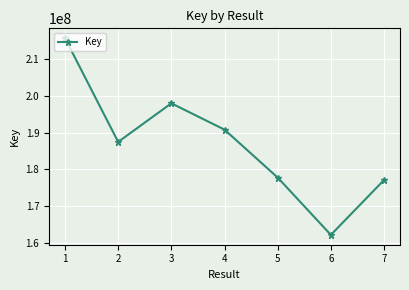

How many categories are shown in the chart?

7